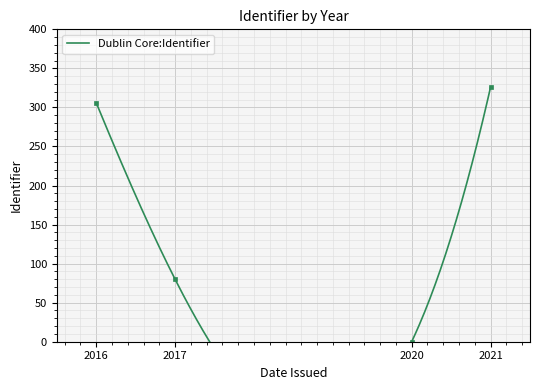

Between 2021 and 2017, which is larger?

2021